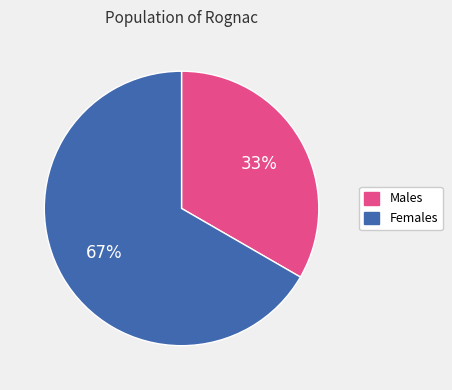

Is there any slice that represents more than half of the pie?

Yes